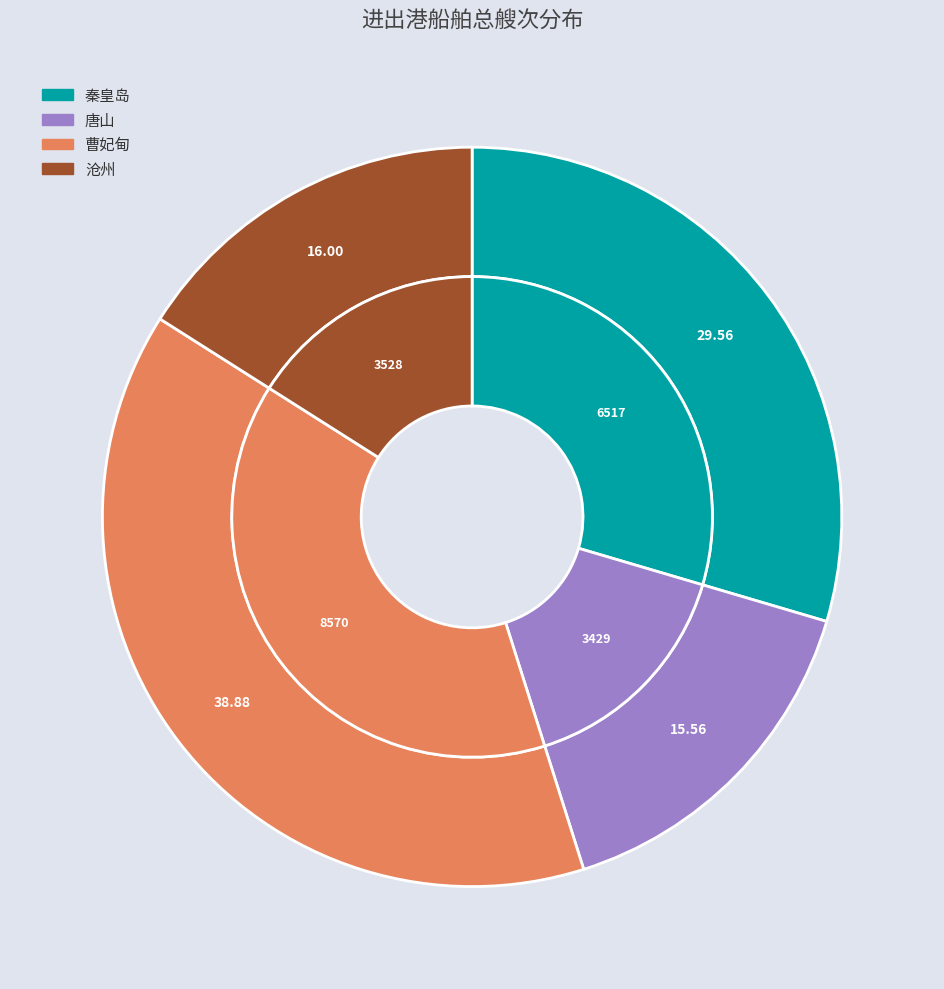

To the nearest percent, what percentage of the pie is 秦皇岛?

30%